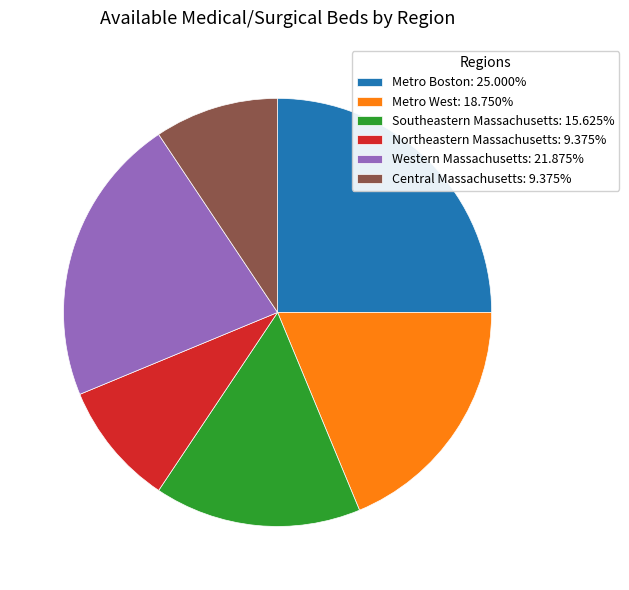

What is the ratio of the value at Metro Boston: 25.000% to the value at Northeastern Massachusetts: 9.375%?

2.7